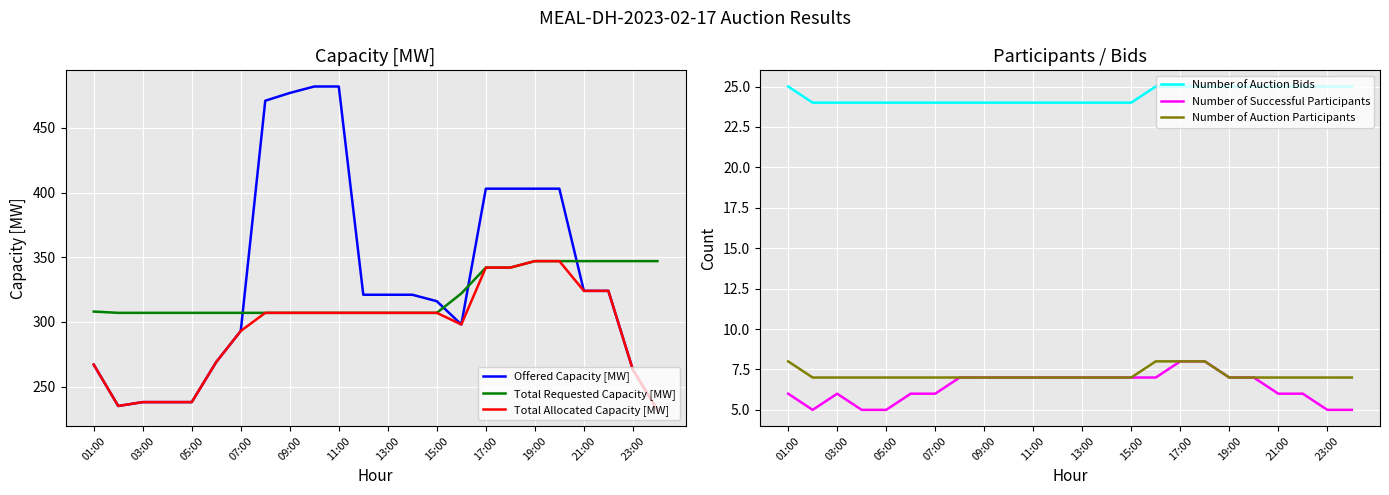

The Total Allocated Capacity [MW] series shows 385 at 05:00. True or false?

False